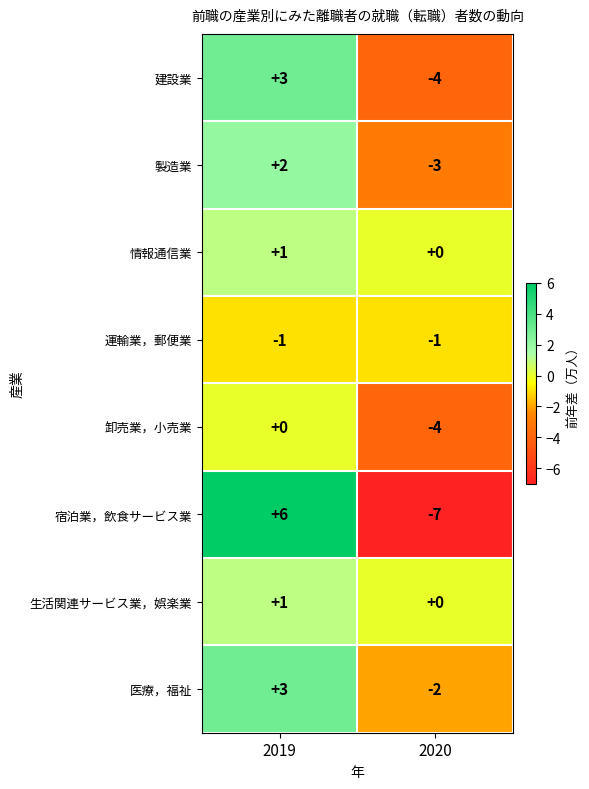

Rank the categories by 情報通信業 value from lowest to highest.

2020, 2019